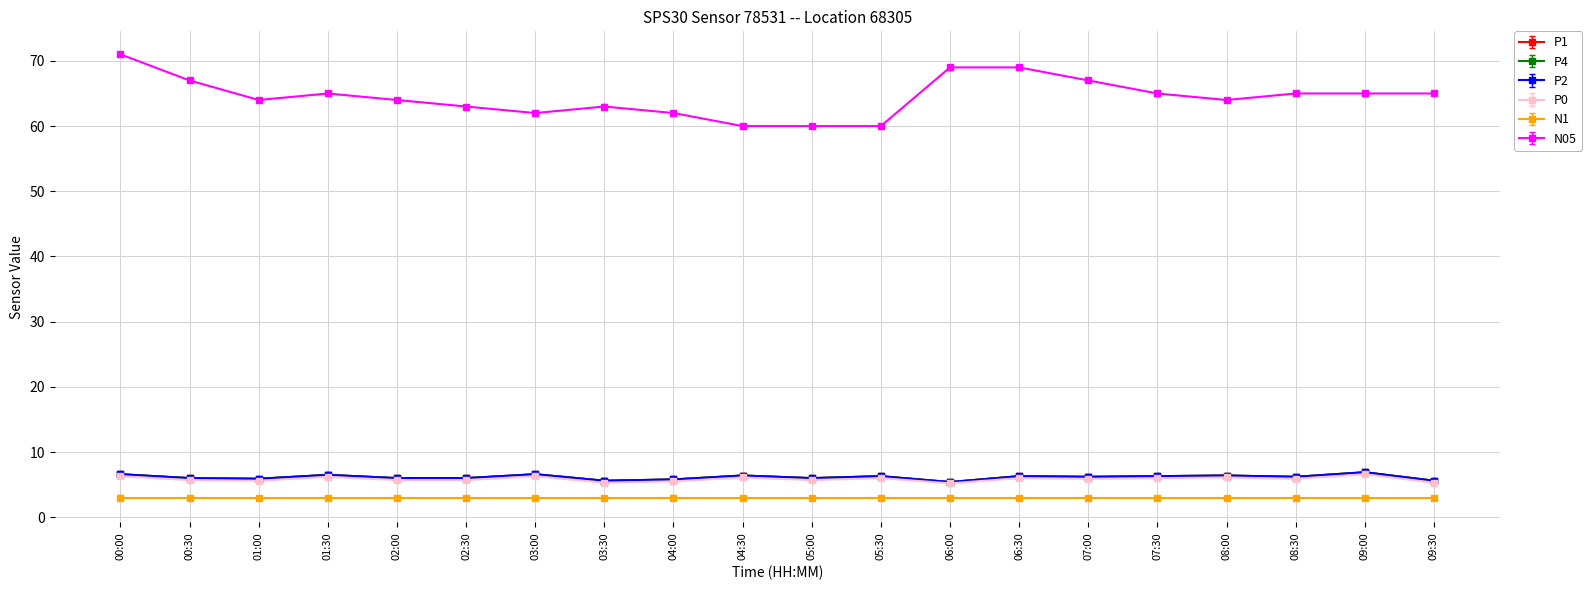

Does the chart have visible grid lines?

Yes